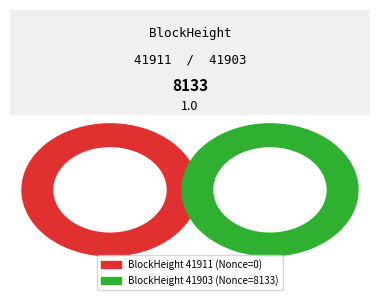

Count the number of slices in the pie.

2